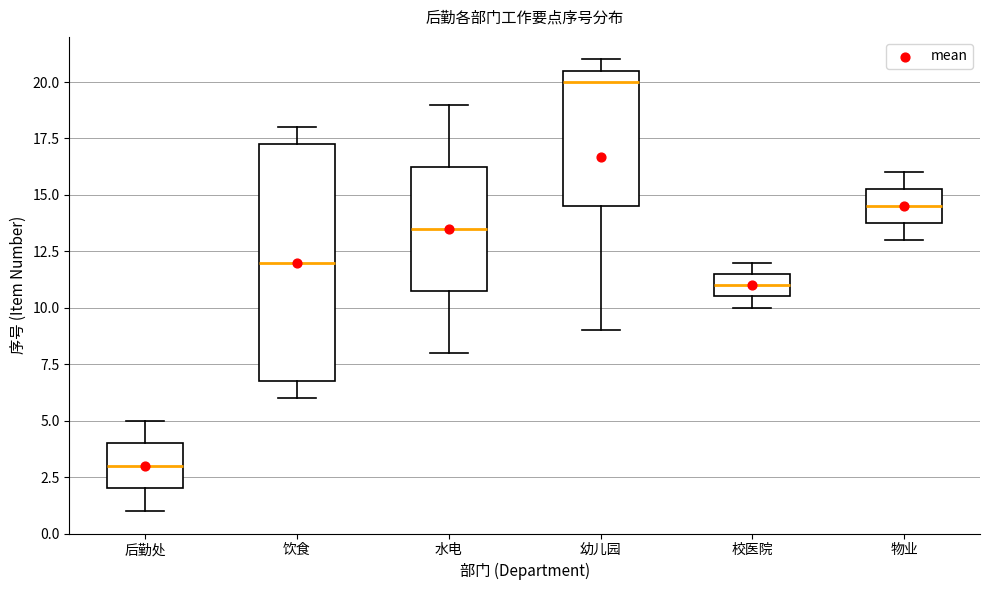

Where is the lower edge of the box for 饮食 on the y-axis? The values are not printed on the chart, so give them approximately, as read against the axis.

7.0